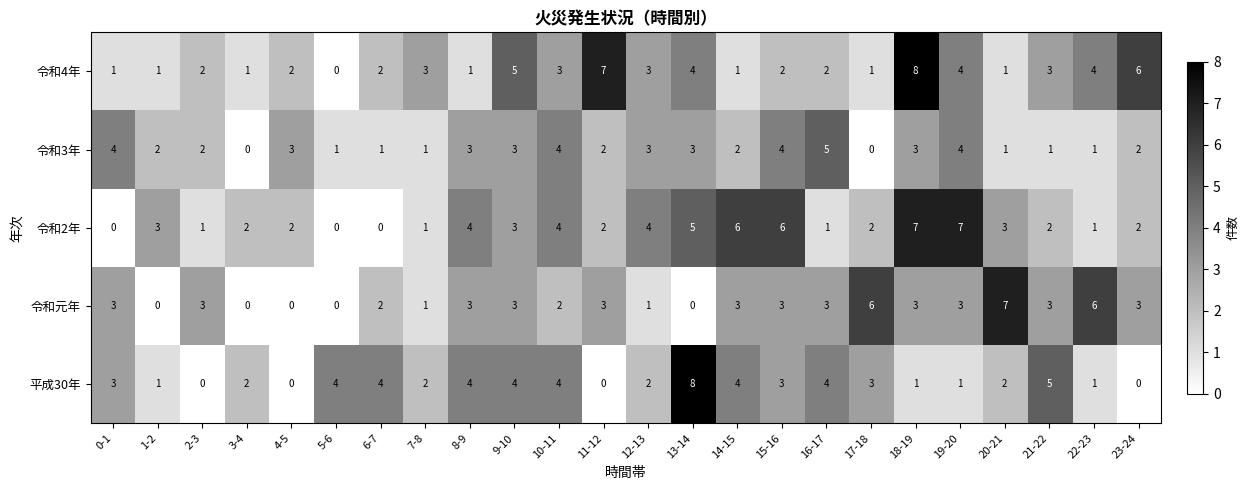

What is the sum of all 令和2年 values?

68